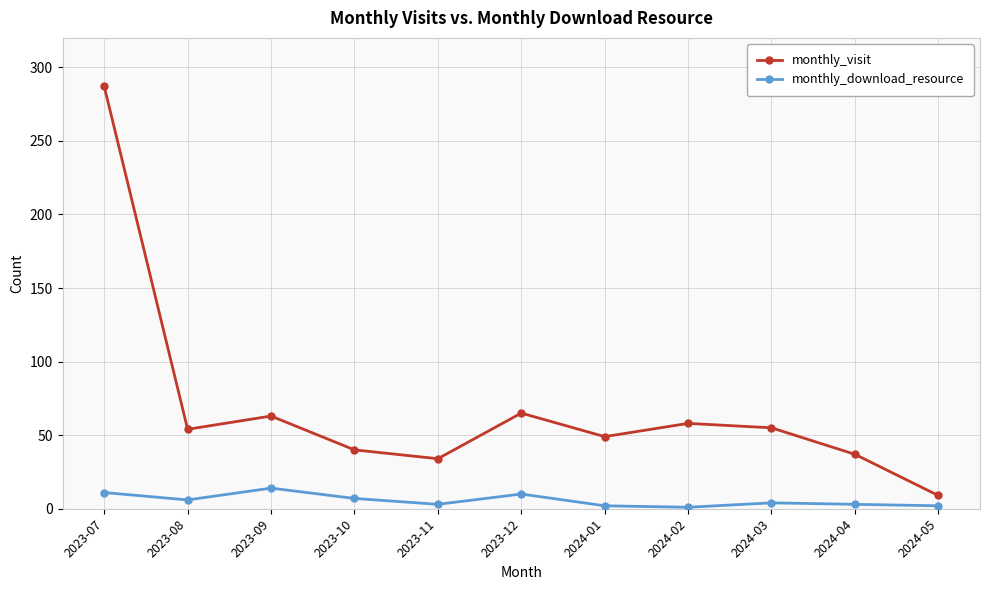

What is the sum of the monthly_download_resource values at 2023-11 and 2023-07?

14